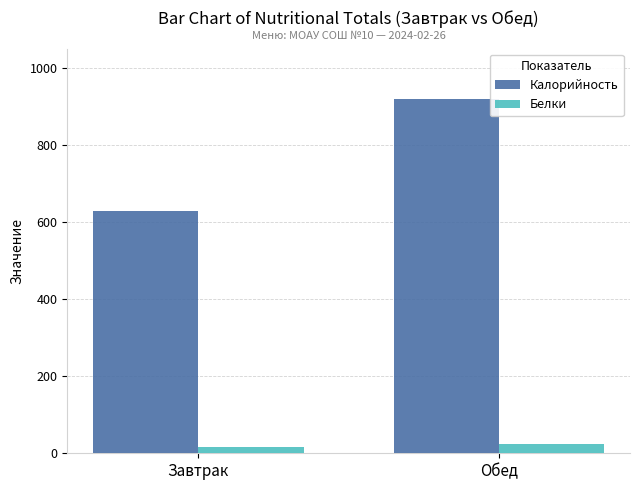

What is the average value of the Белки series?

20.8